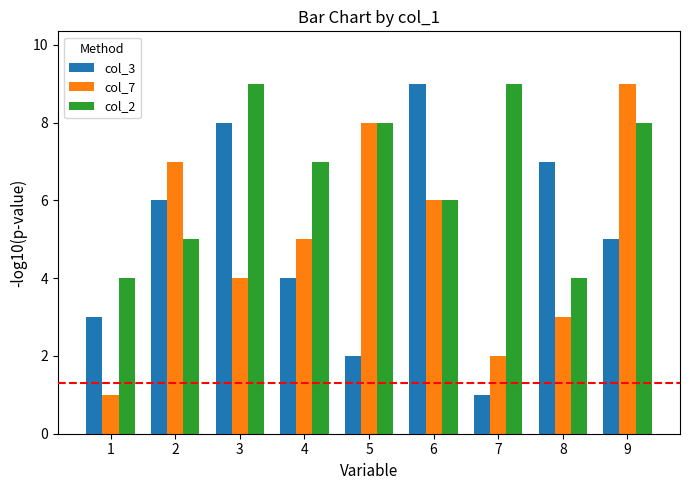

At which category is the sum across all series the highest?

9